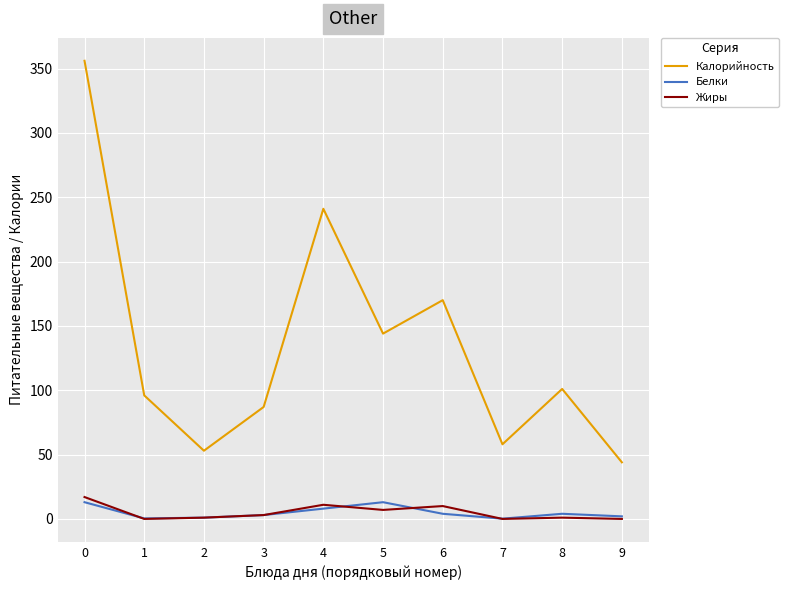

Which series changed the most between 0 and 4?

Калорийность